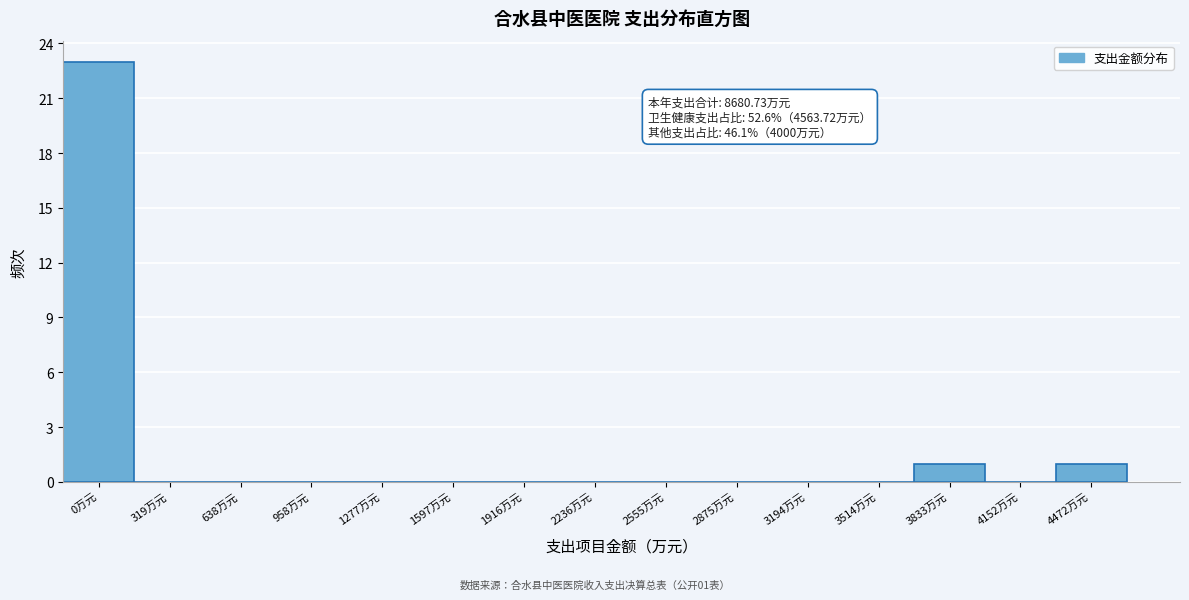

Reading right to left, list all the values displayed in this chart.

4472万元=1	4152万元=0	3833万元=1	3514万元=0	3194万元=0	2875万元=0	2555万元=0	2236万元=0	1916万元=0	1597万元=0	1277万元=0	958万元=0	638万元=0	319万元=0	0万元=23